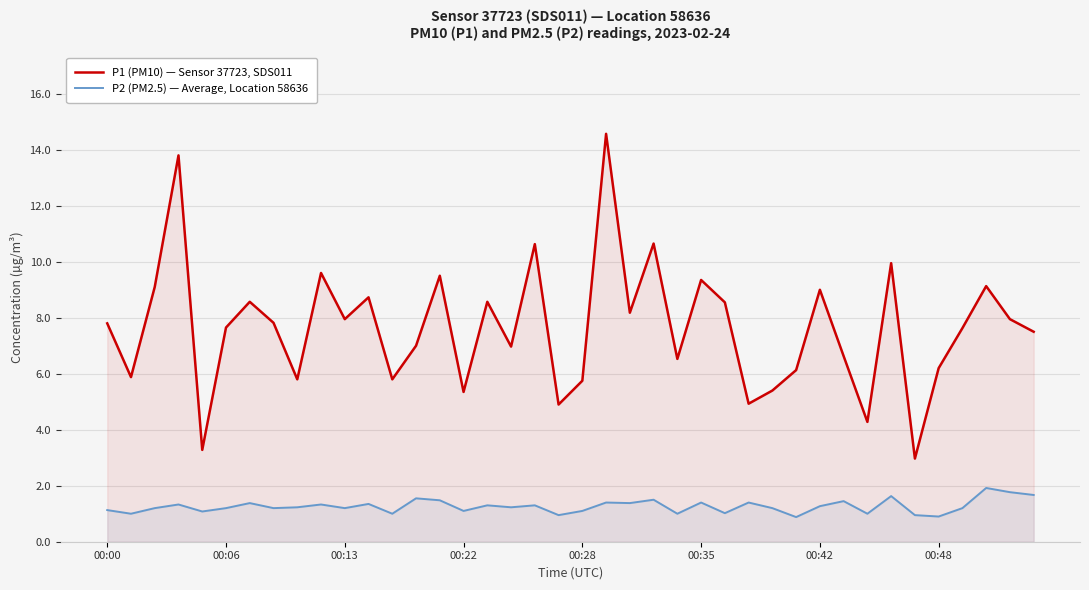

List the series in order of their overall mean, lowest first.

P2 (PM2.5) — Average, Location 58636, P1 (PM10) — Sensor 37723, SDS011